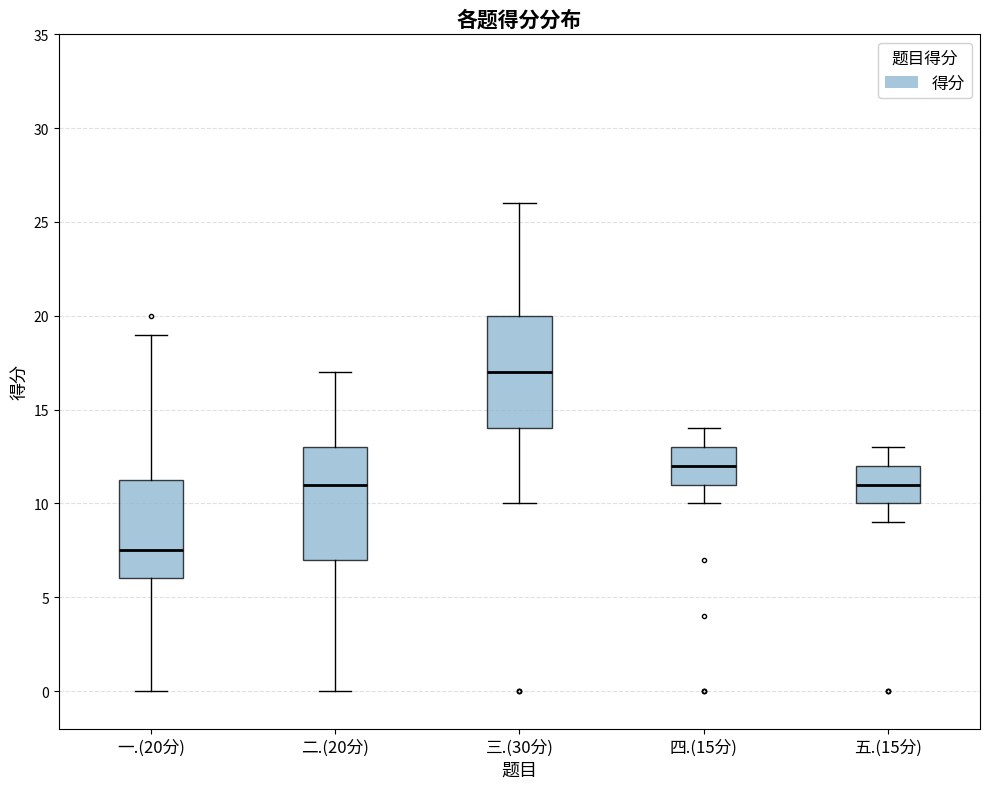

Reading left to right, transcribe this box plot: for each box, give where its median line is, the range the box spans, and where its two whiskers end, as read against the y-axis. The values are not printed on the chart, so give them approximately, as read against the axis.

一.(20分): median 7.5, box 6.0 to 11.5, whiskers 0.0 to 19.0
二.(20分): median 11.0, box 7.0 to 13.0, whiskers 0.0 to 17.0
三.(30分): median 17.0, box 14.0 to 20.0, whiskers 10.0 to 26.0
四.(15分): median 12.0, box 11.0 to 13.0, whiskers 10.0 to 14.0
五.(15分): median 11.0, box 10.0 to 12.0, whiskers 9.0 to 13.0